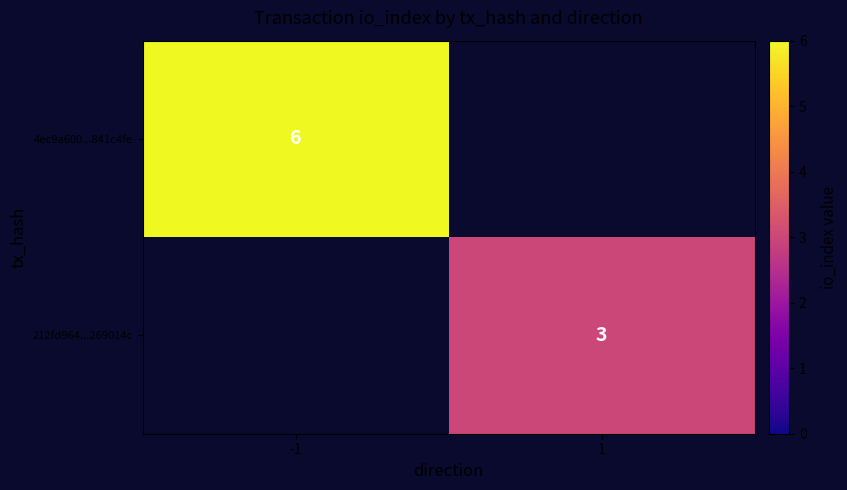

The value of 4ec9a600...841c4fe at -1 is 11. True or false?

False